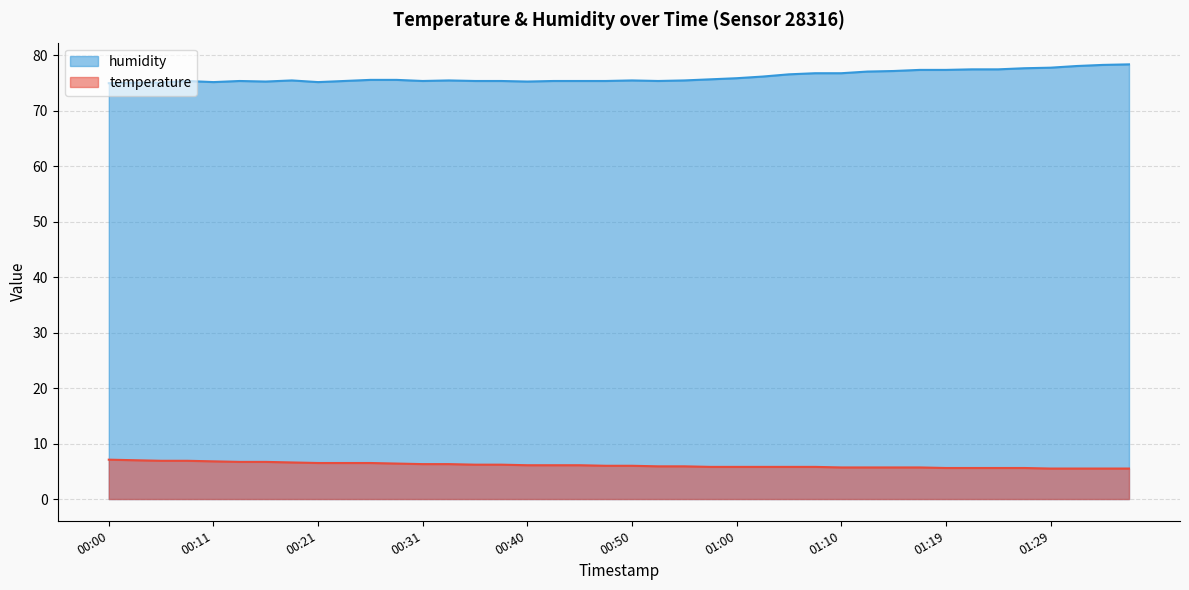

What is the label of the 24th point from the left?

00:57